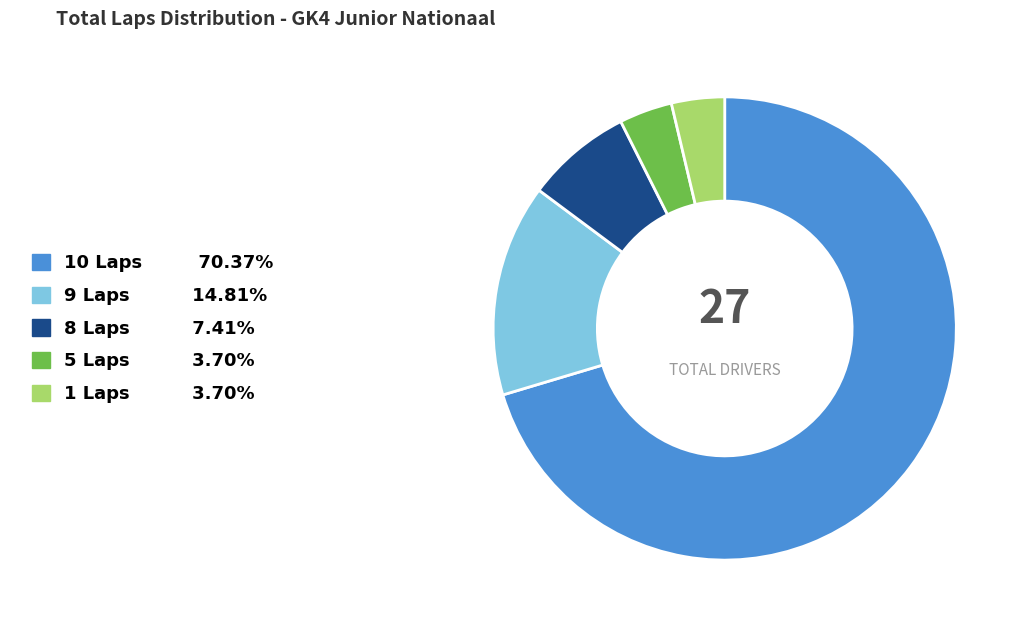

How many segments does this pie chart have?

5